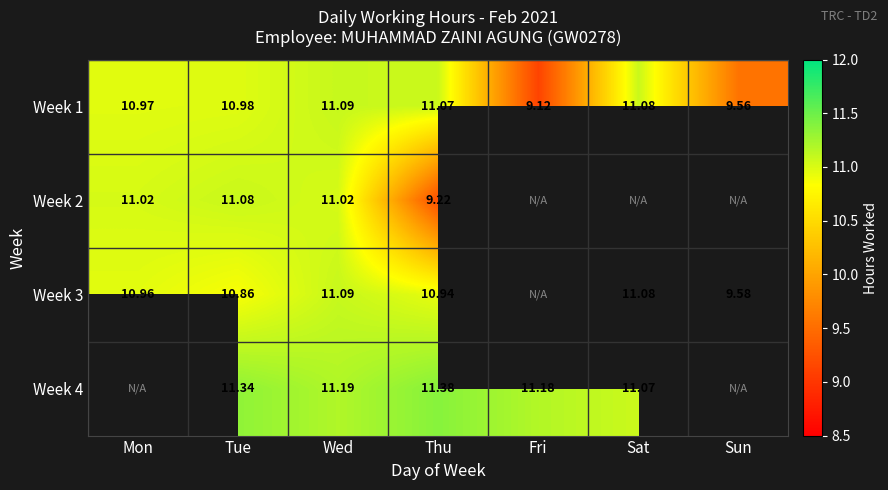

Count the number of categories in the chart.

7